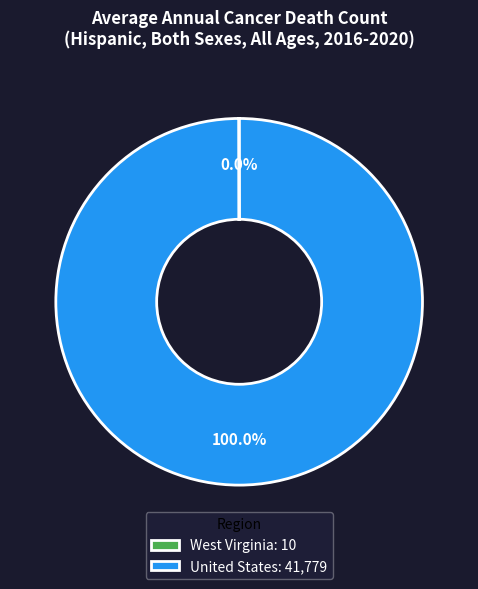

Does United States: 41,779 account for over 50% of the chart?

Yes